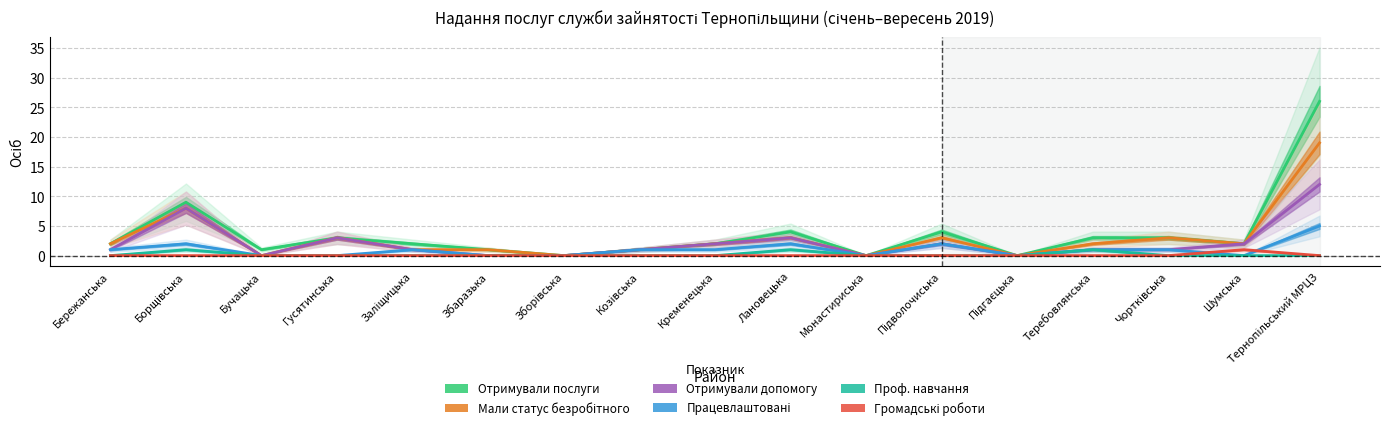

Which label corresponds to the smallest value in the chart?

Зборівська